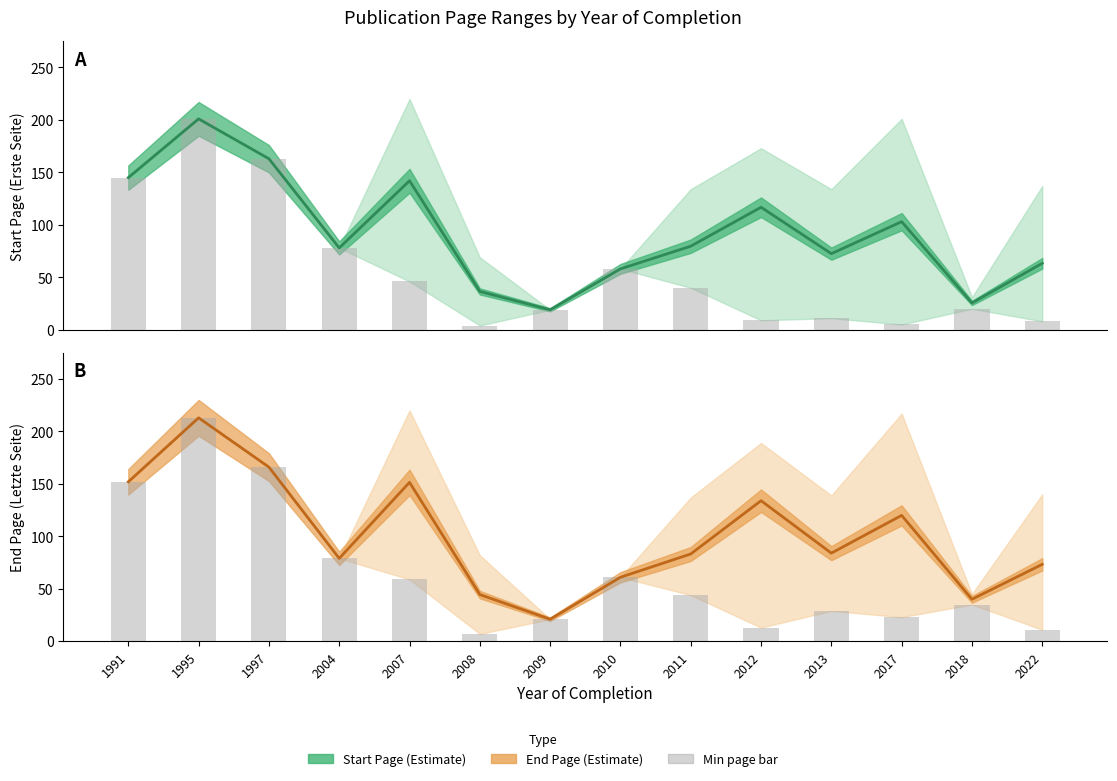

Rank the series by their maximum value, from lowest to highest.

Erste Seite mean, Erste Seite min bar, Letzte Seite mean, Letzte Seite min bar